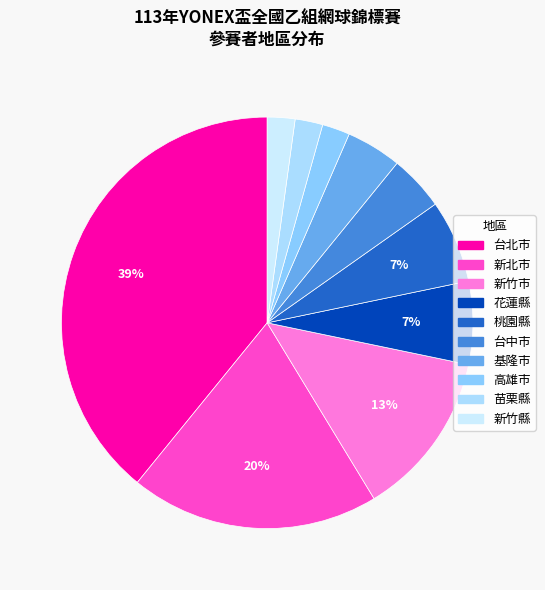

Is there any slice that represents more than half of the pie?

No